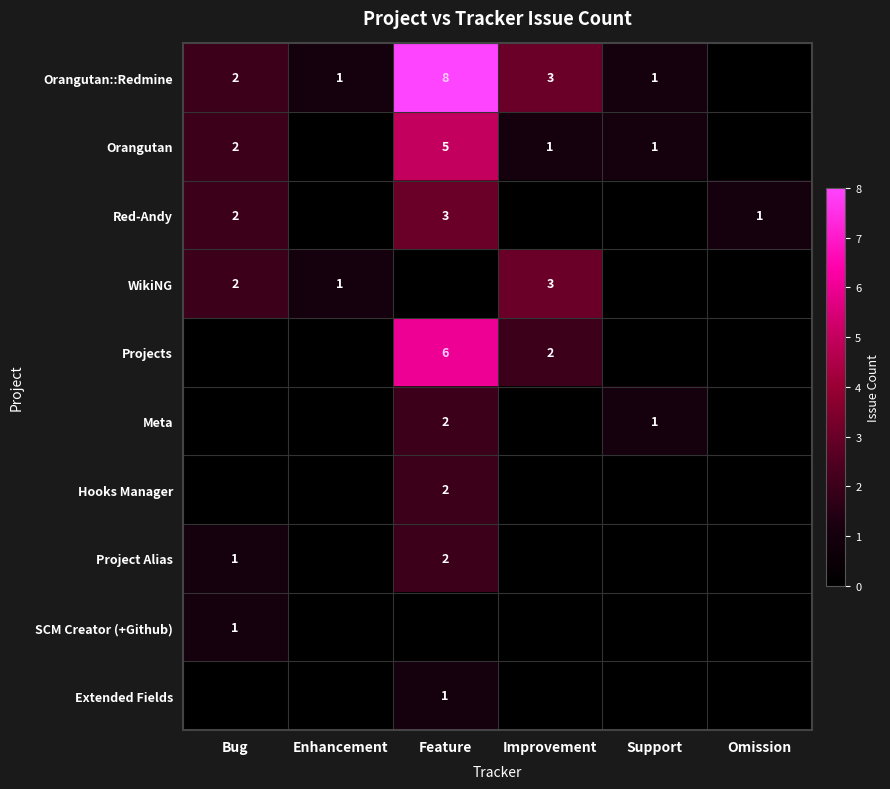

Is it true that Orangutan::Redmine equals 1 at Enhancement?

True